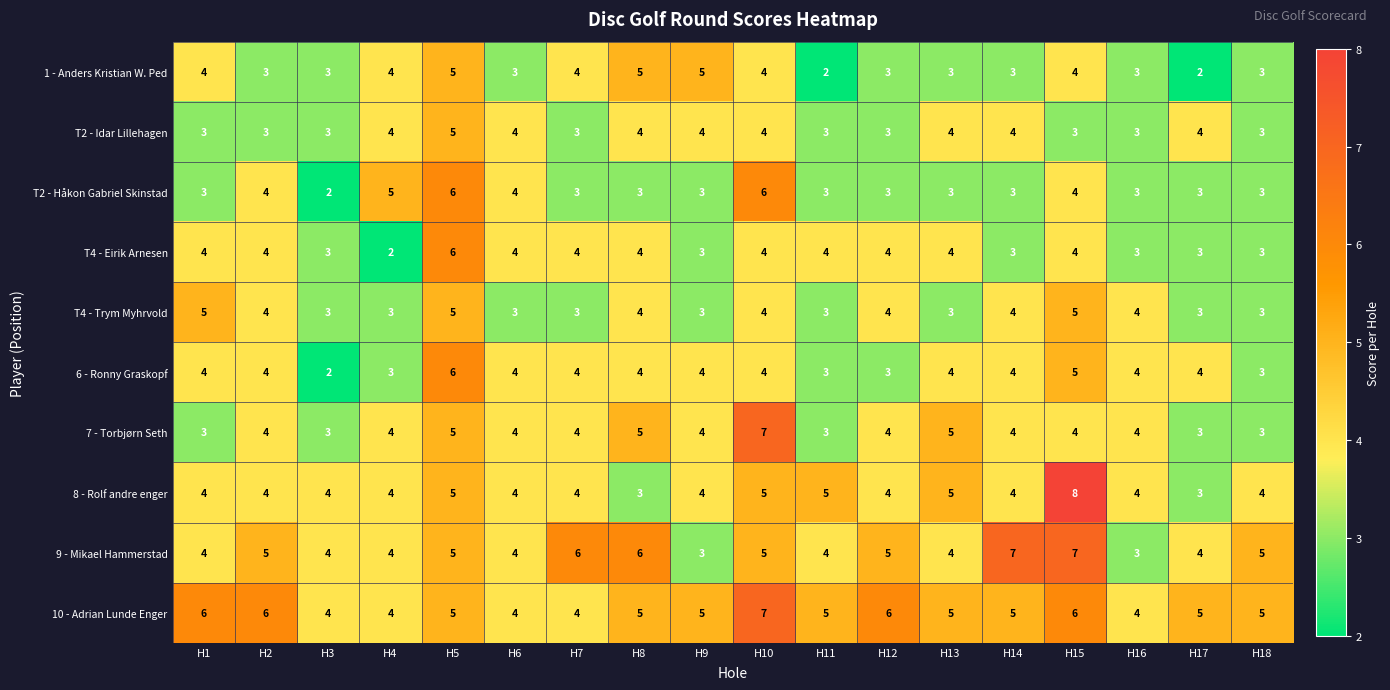

What is the average value of the 8 - Rolf andre enger series?

4